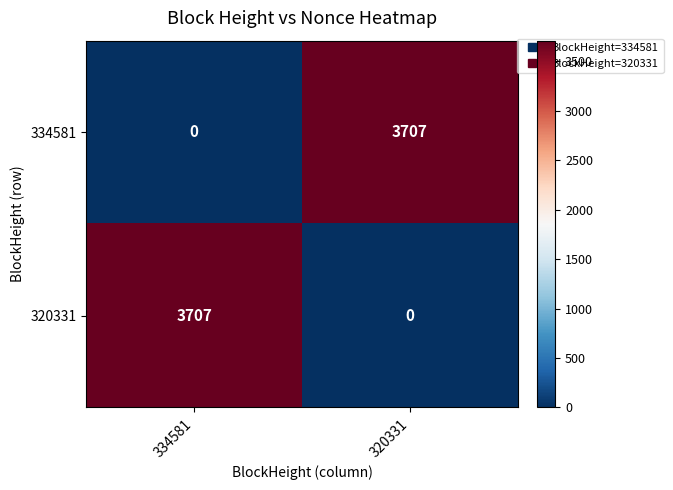

What is the total value across all series at 320331?

3707